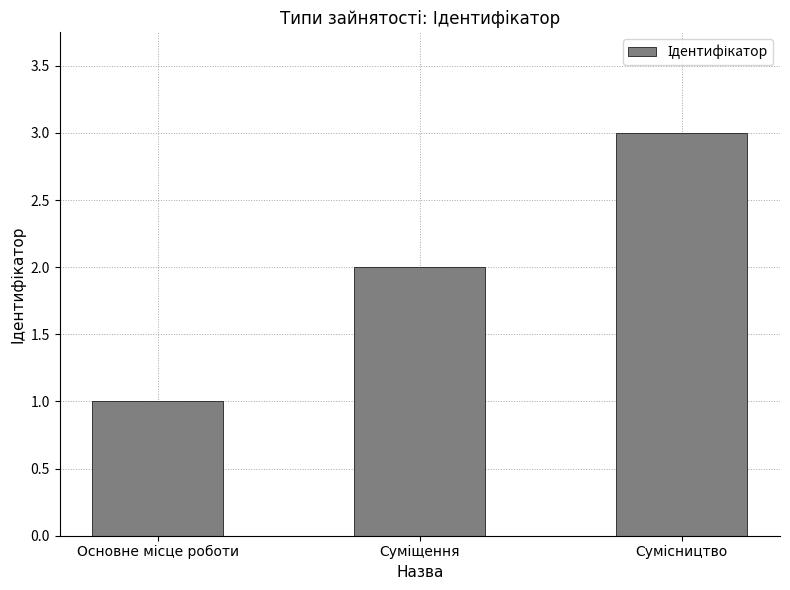

What is the smallest value displayed?

1